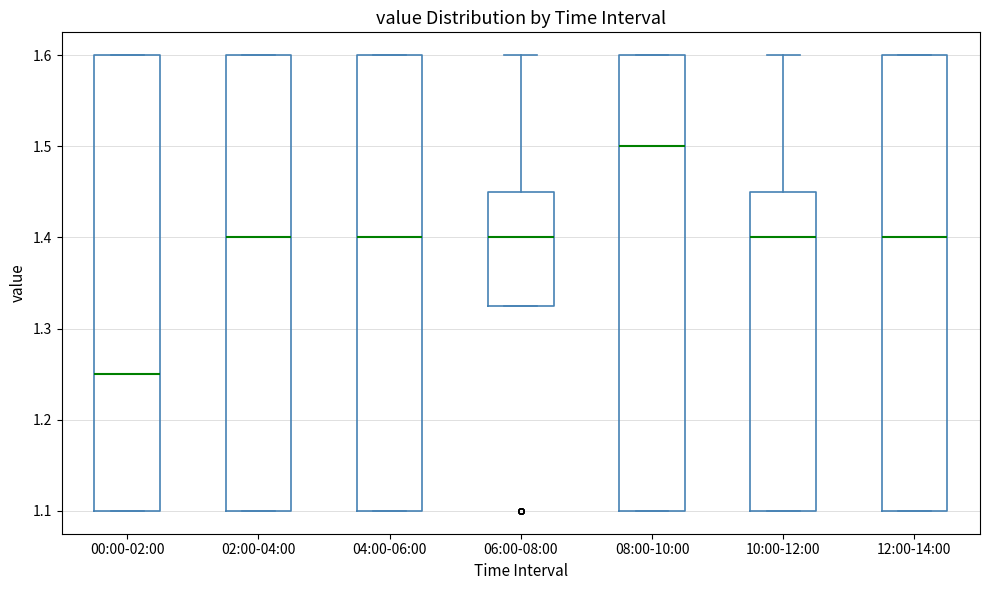

Where does the upper whisker of the box for 06:00-08:00 end on the y-axis? The values are not printed on the chart, so give them approximately, as read against the axis.

1.60